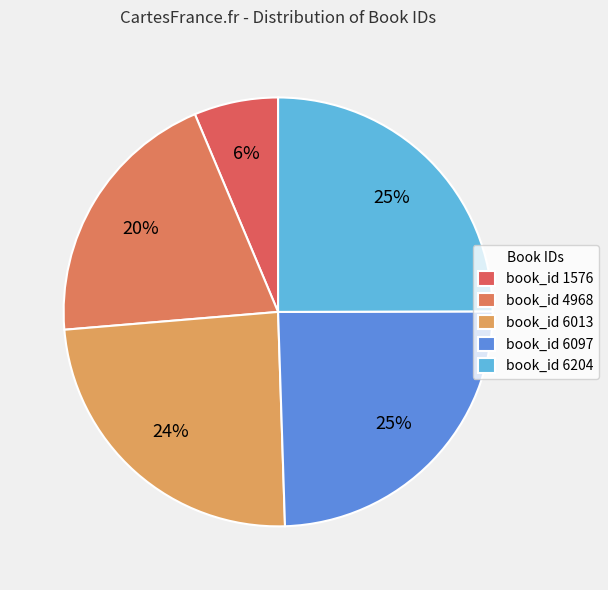

Is there any slice that represents more than half of the pie?

No